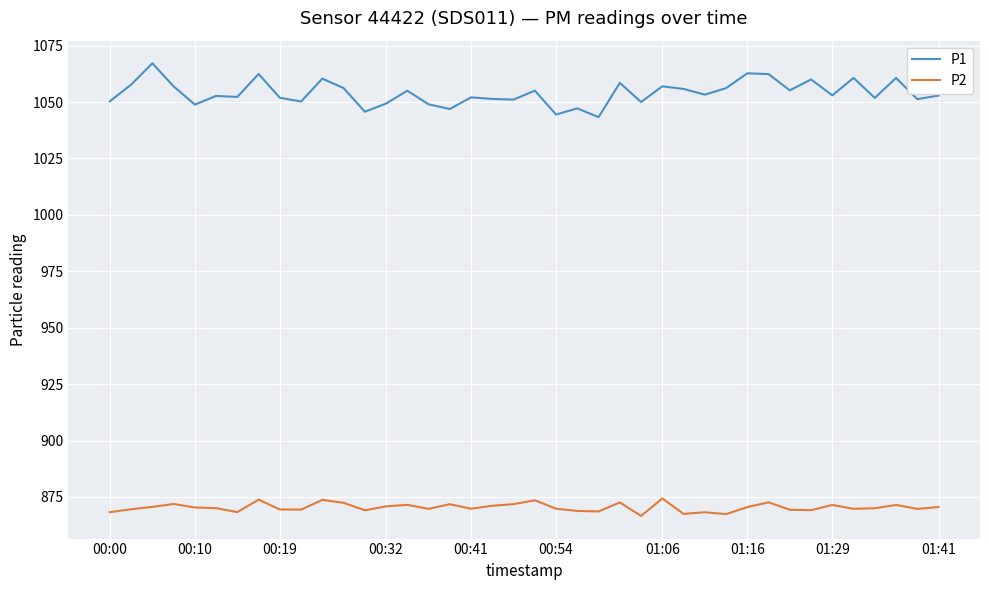

What is the smallest value displayed?

866.6